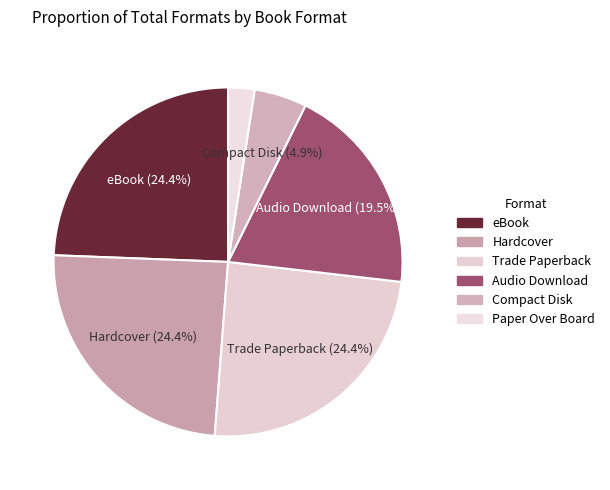

The Hardcover slice represents 36% of the pie. True or false?

False